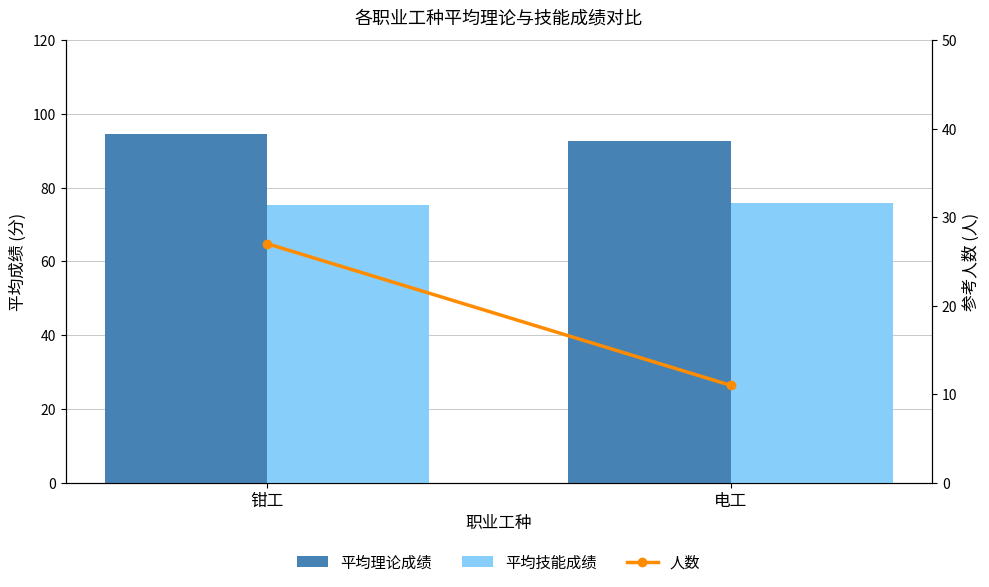

At which category does the chart reach its minimum across all series?

电工